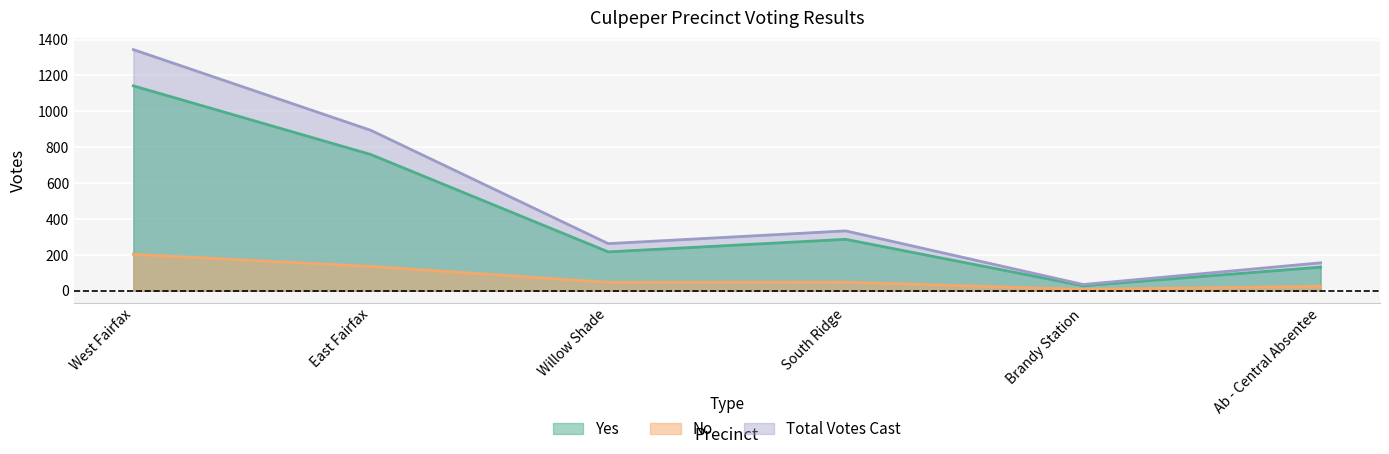

How many values in the Yes series exceed 286?

2